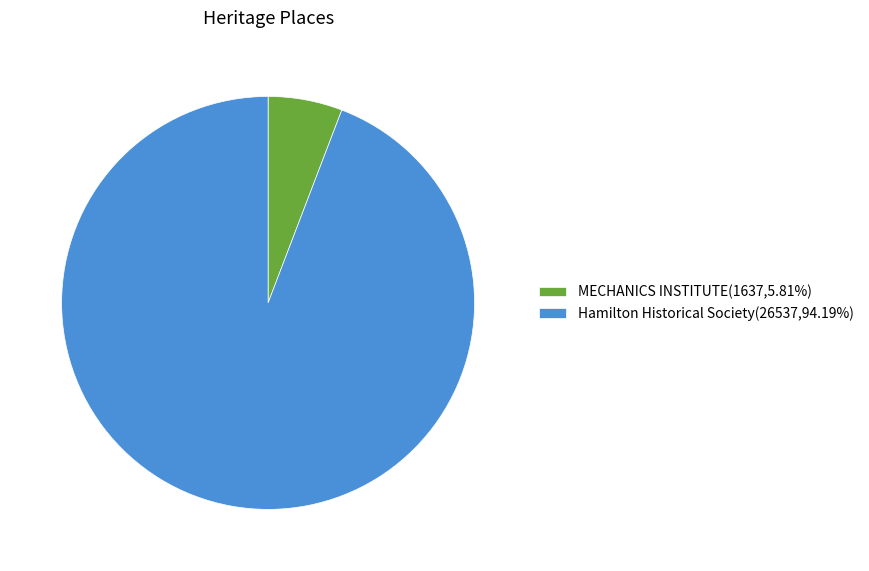

Do MECHANICS INSTITUTE and Hamilton Historical Society together represent more than half of the pie?

Yes